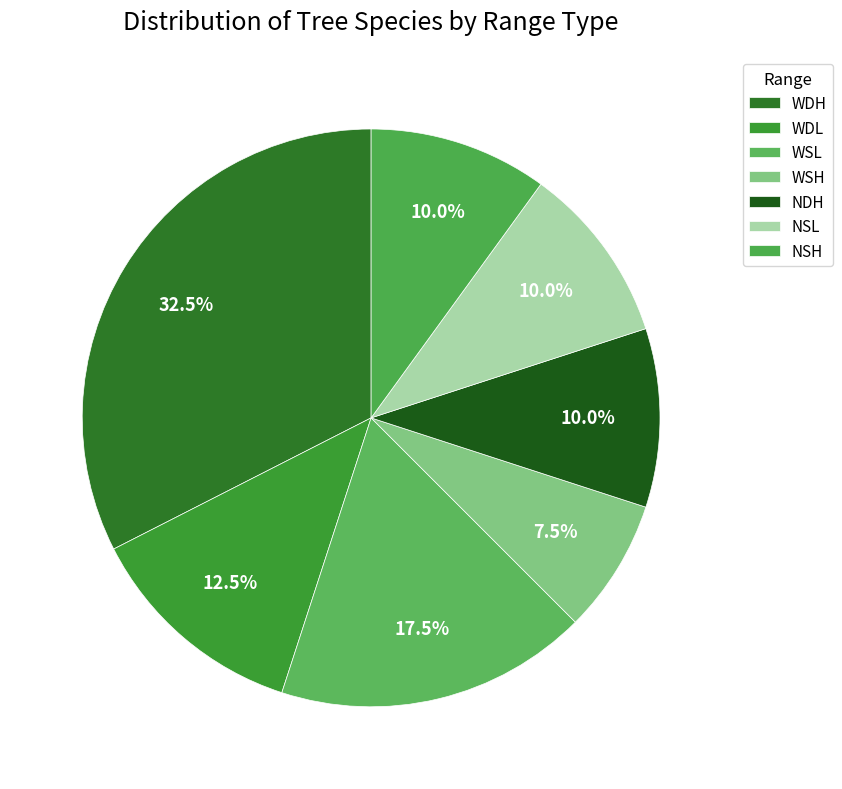

Count the number of slices in the pie.

7